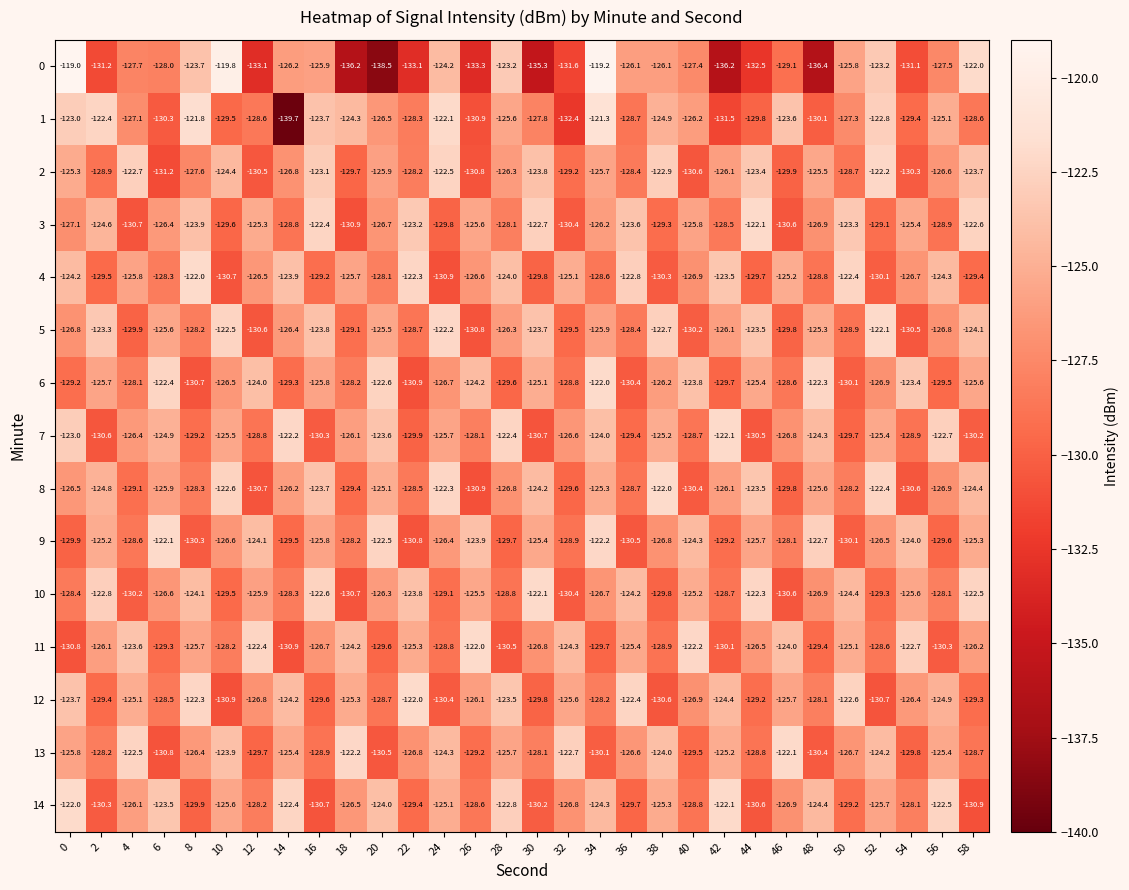

What is the average value of the 11 series?

-126.8